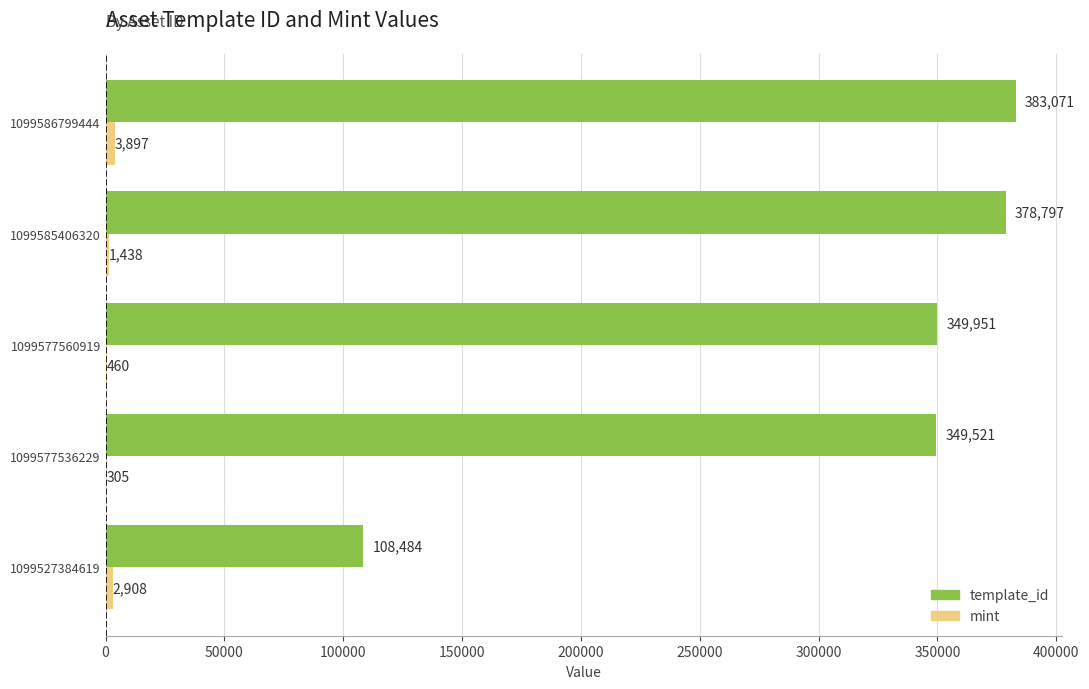

Between 1099527384619 and 1099585406320, which series saw the biggest shift?

template_id